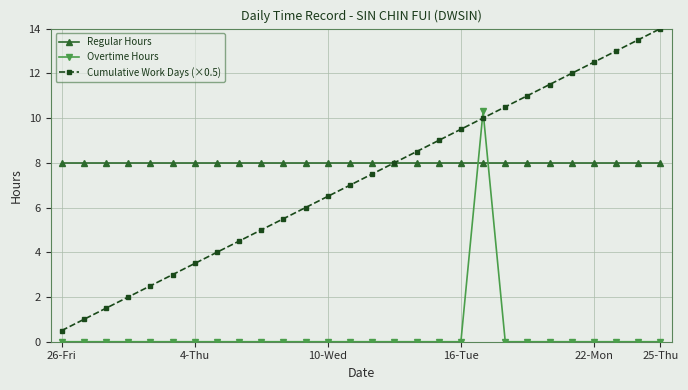

What is the minimum value for Cumulative Work Days (×0.5)?

0.5